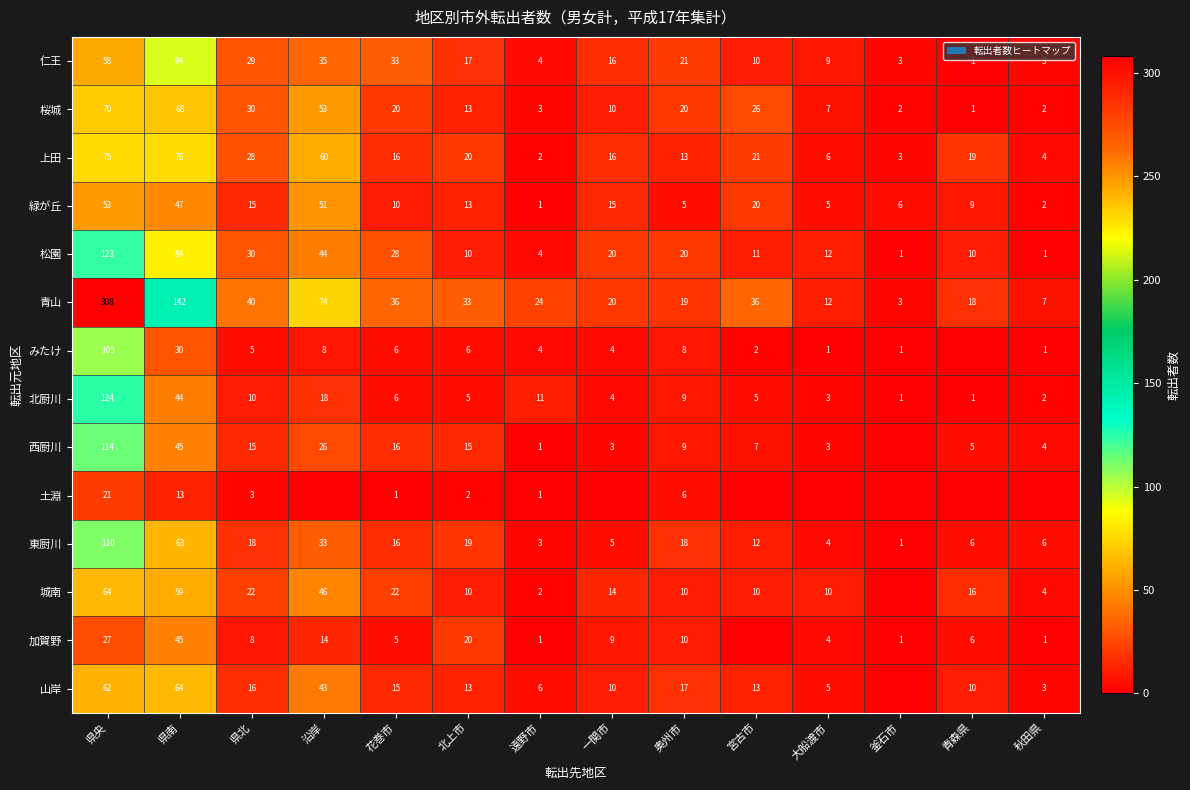

What is the sum of all 上田 values?

359